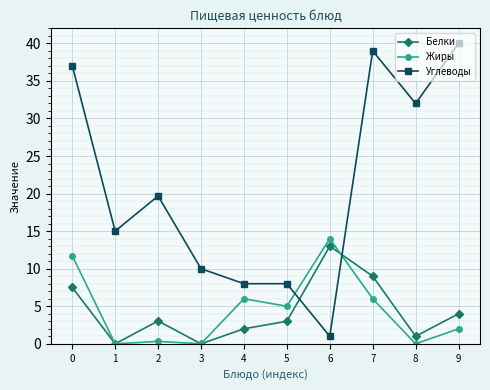

Where is the first local maximum for Углеводы?

2